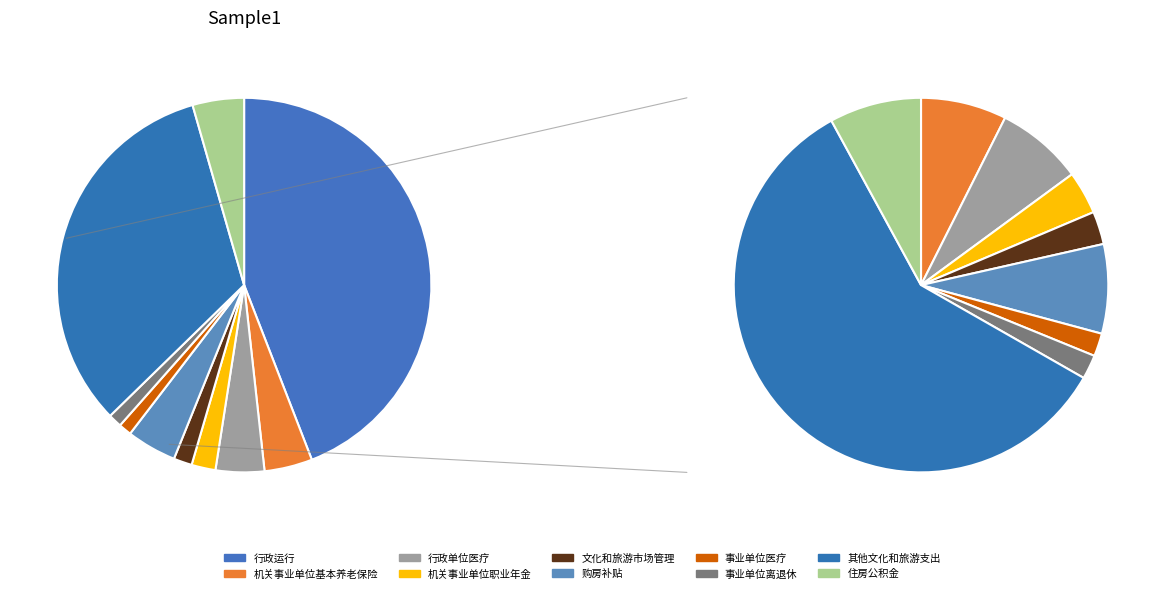

The 住房公积金 slice represents 4% of the pie. True or false?

True